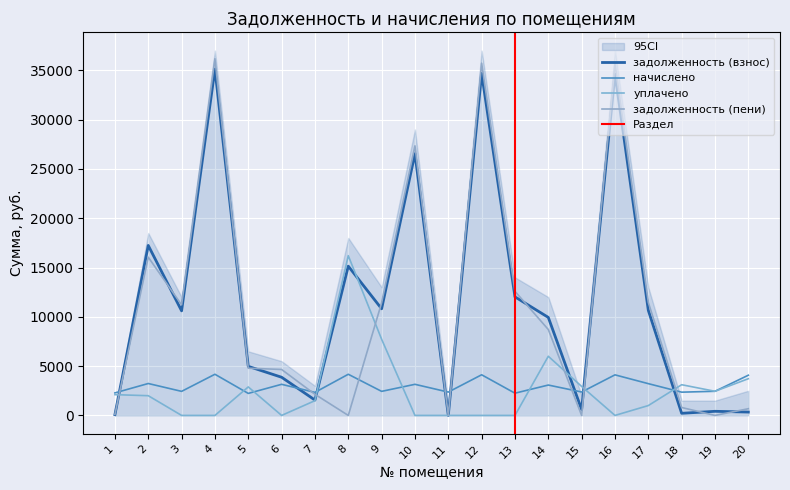

How many values in the начислено series exceed 3080?

10